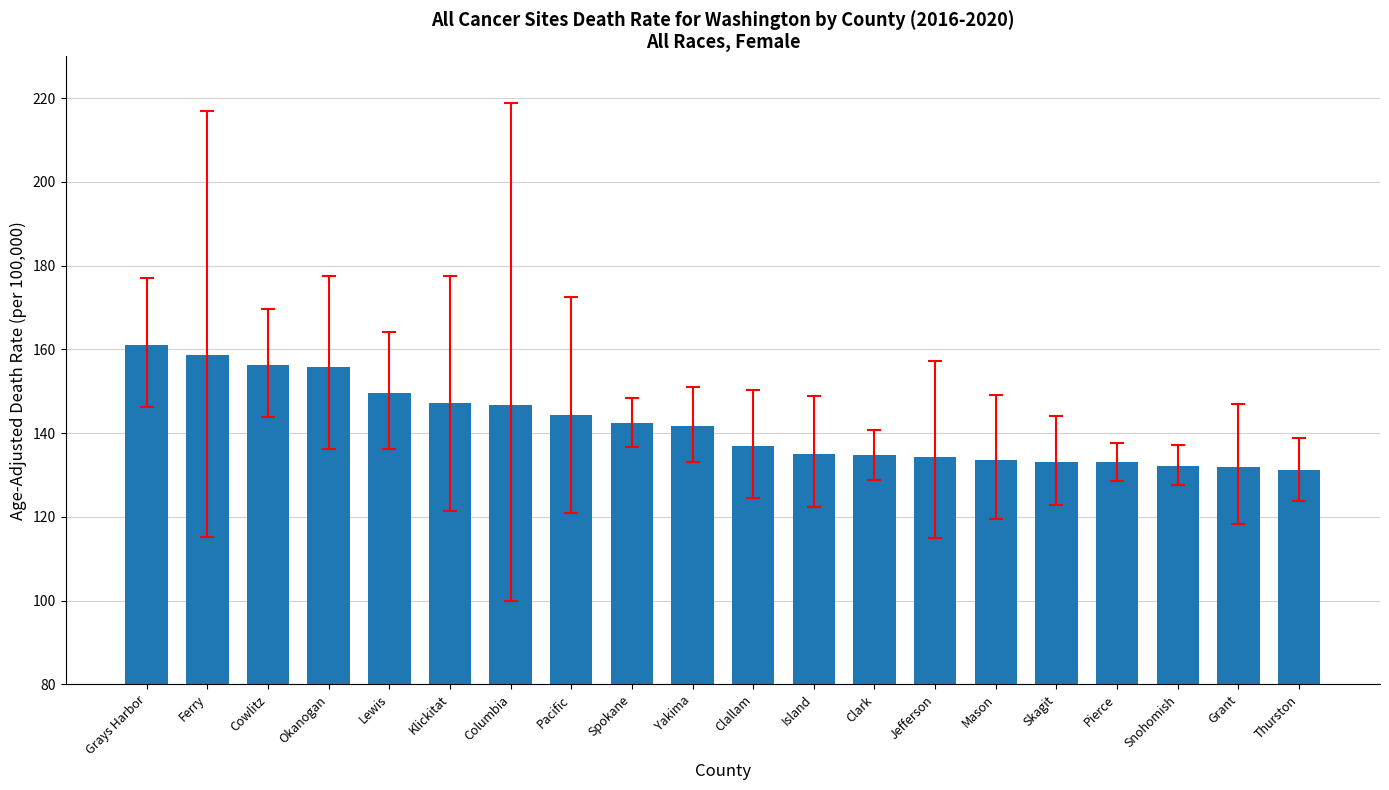

True or false: the data shows 70.8 at Columbia.

False